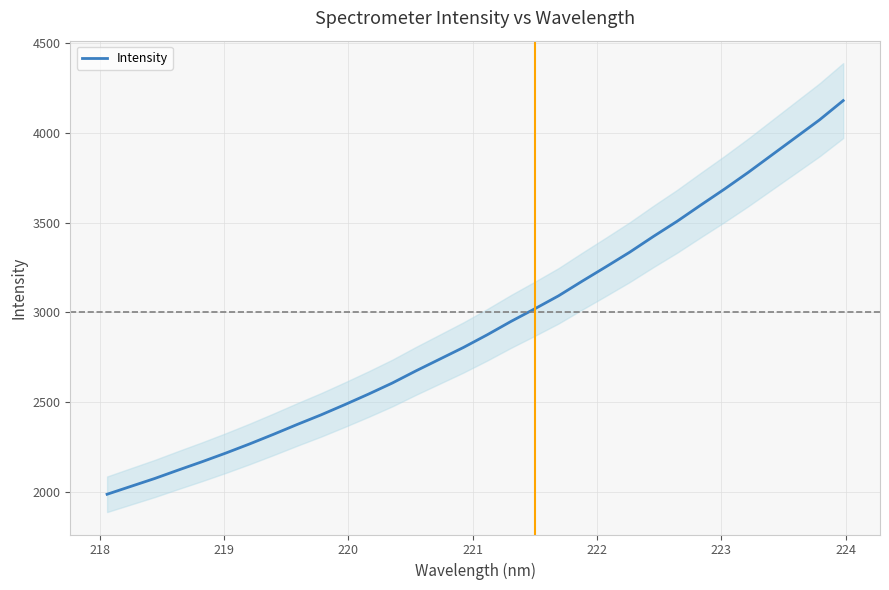

What is the lowest value of the Intensity series?

1985.1